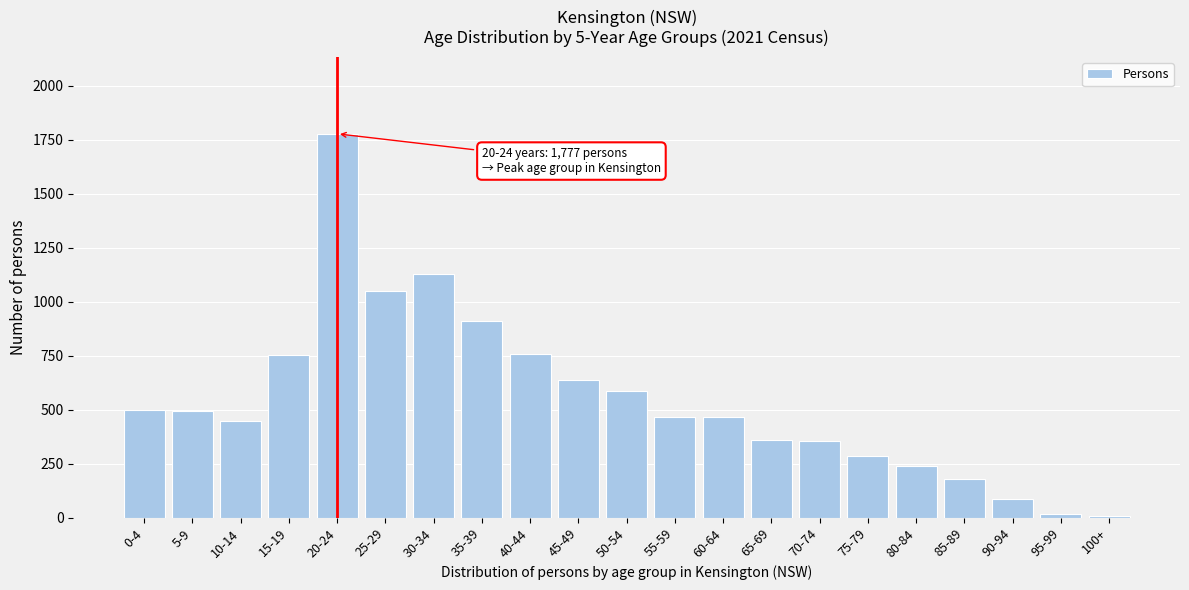

Which label corresponds to the largest value in the chart?

20-24